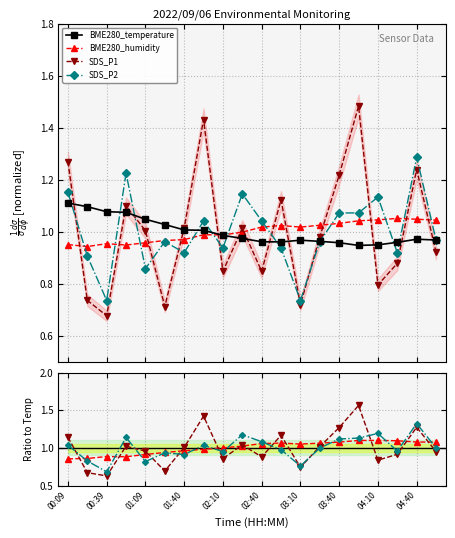

What is the value of the BME280_temperature point at the 15th from the left?

1.0